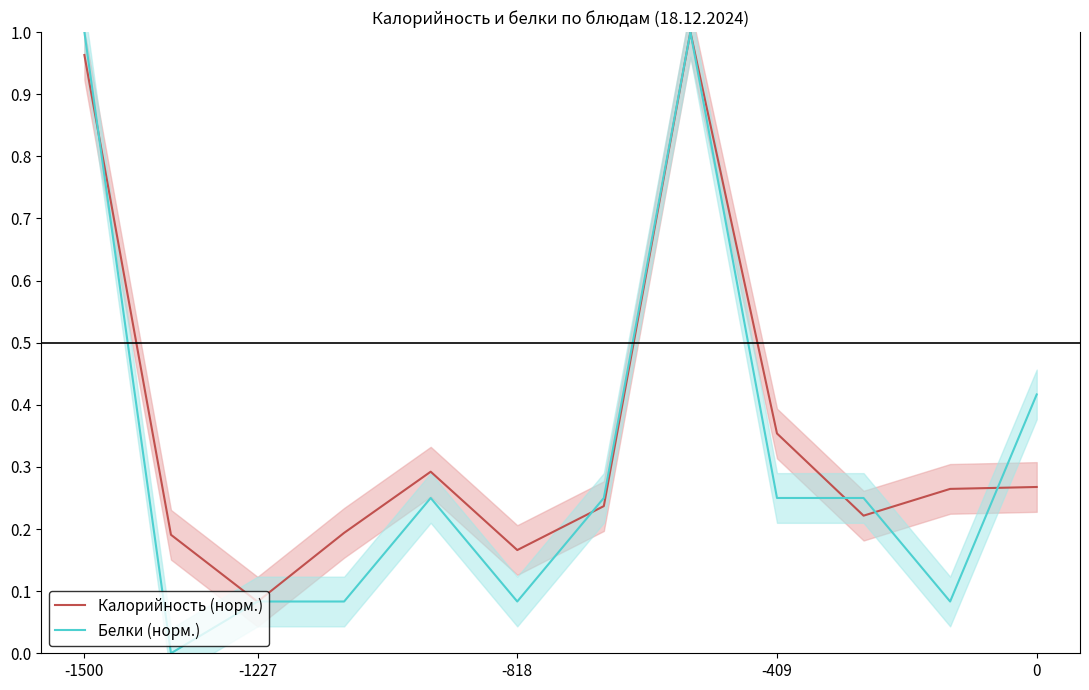

How many lines are shown in the chart?

2